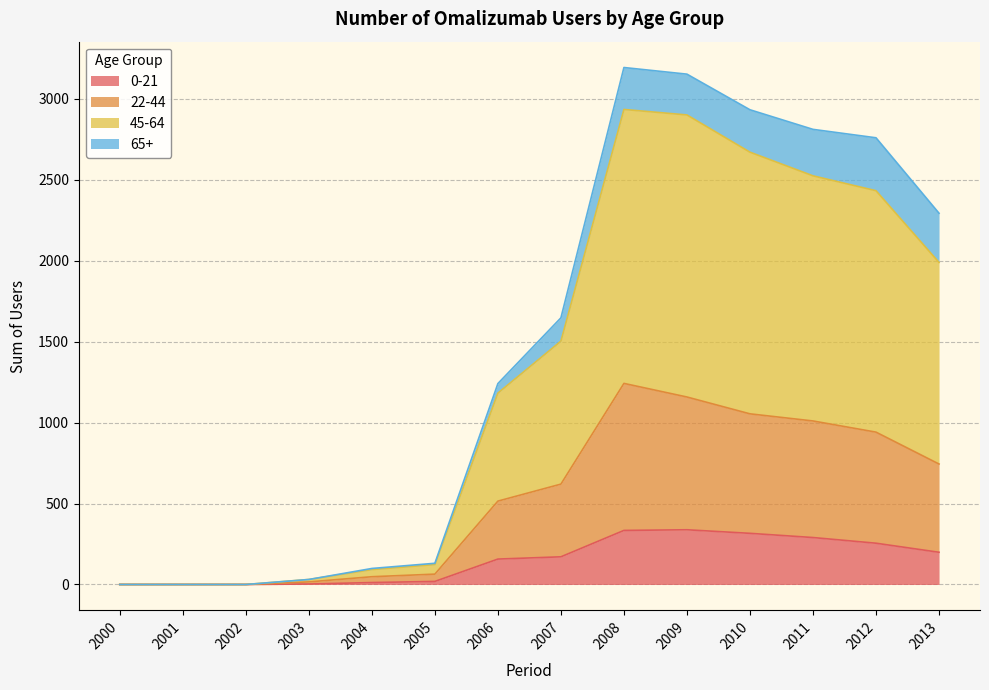

What is the total value across all series at 2011?

2811